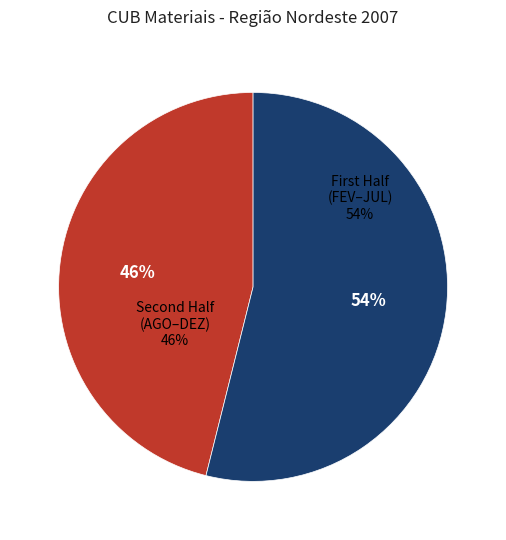

True or false: NOV accounts for 1% of the total.

False